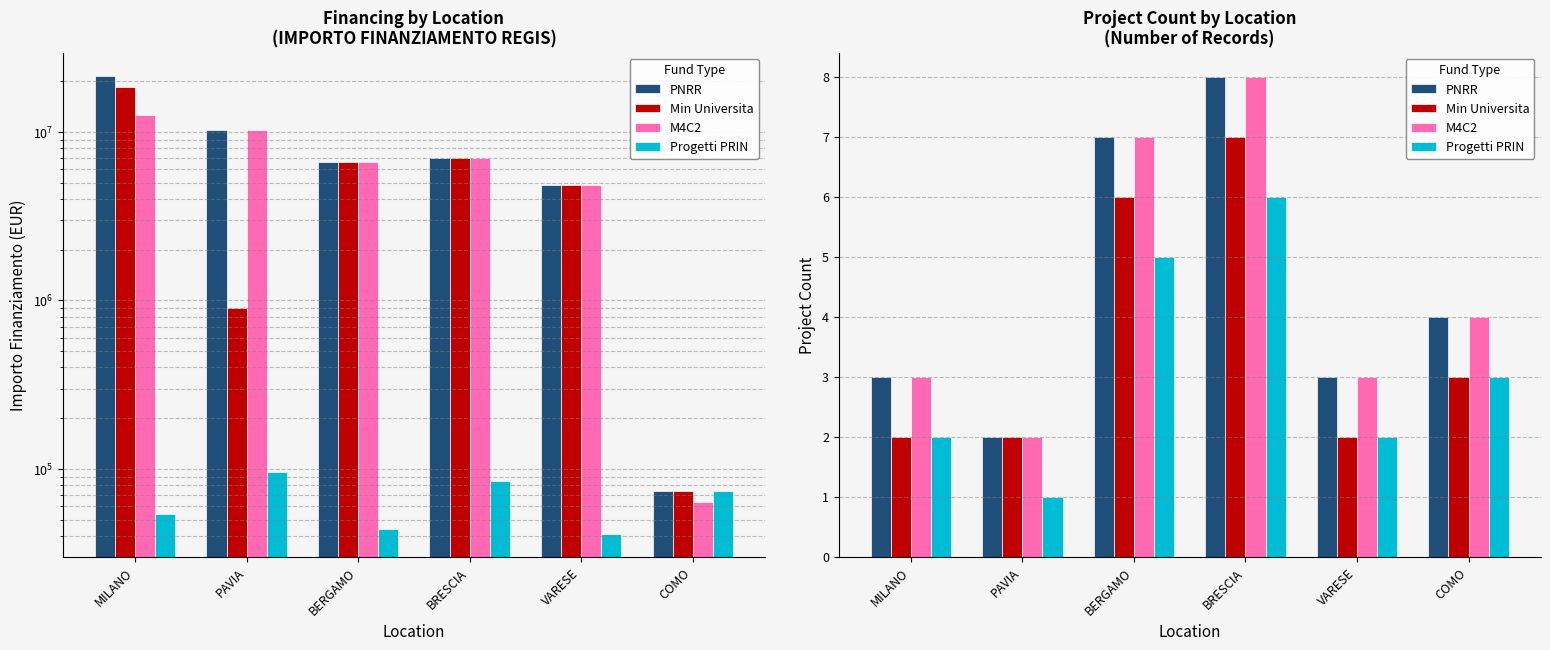

What is the label of the 1st bar from the right?

COMO